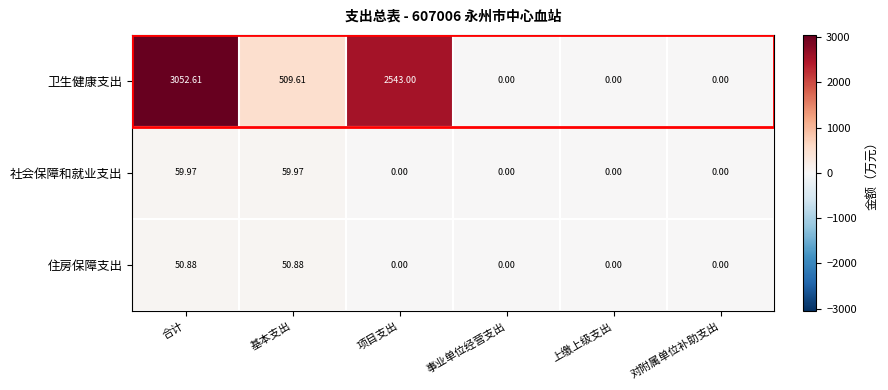

Which label corresponds to the largest value in the chart?

合计